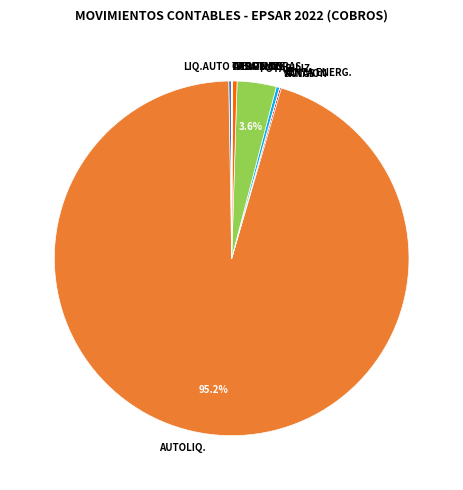

What portion of the pie excludes POTABILIZ.?

96.4%